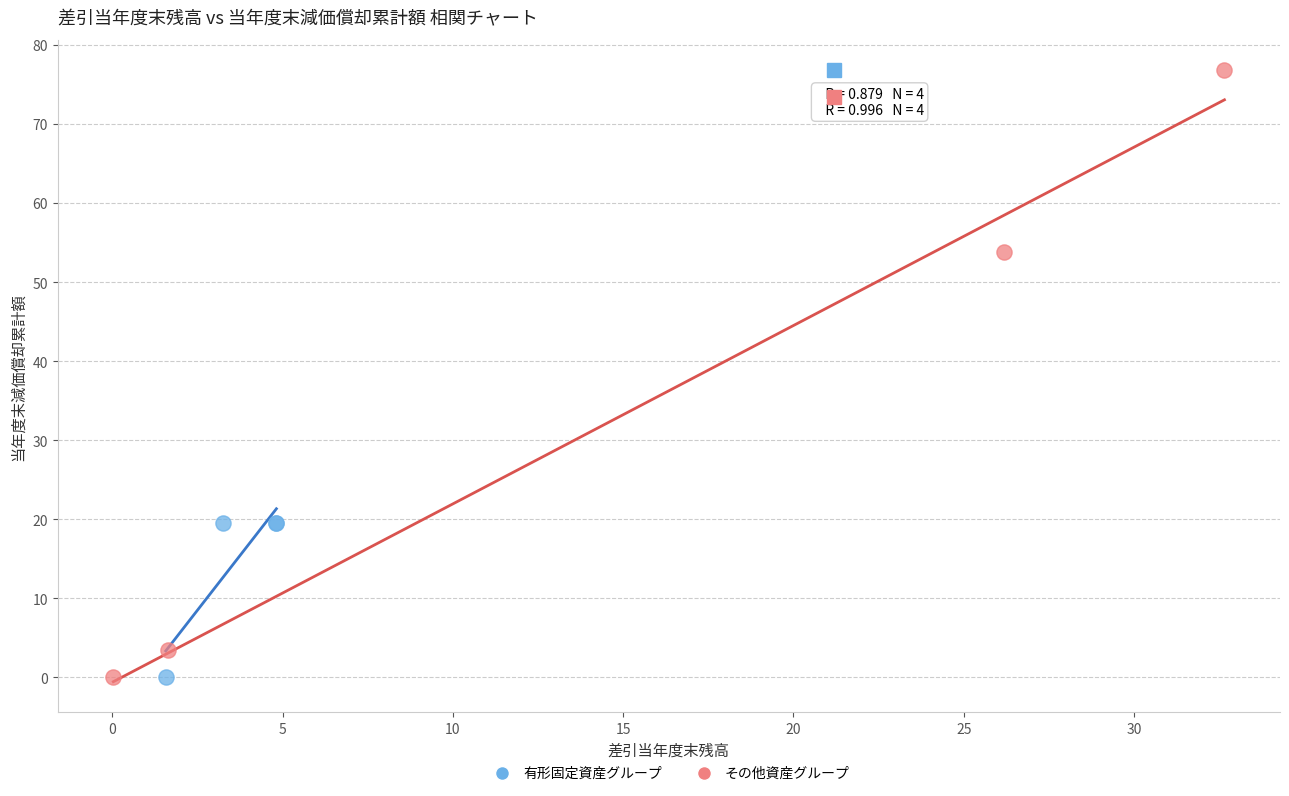

Which series has the widest spread of Y values?

その他資産グループ